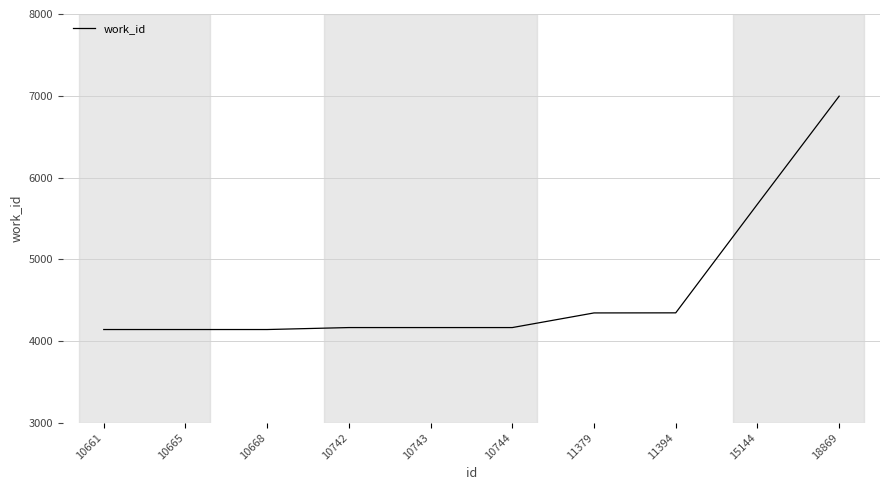

Is it true that the value at 10665 is 4141?

True